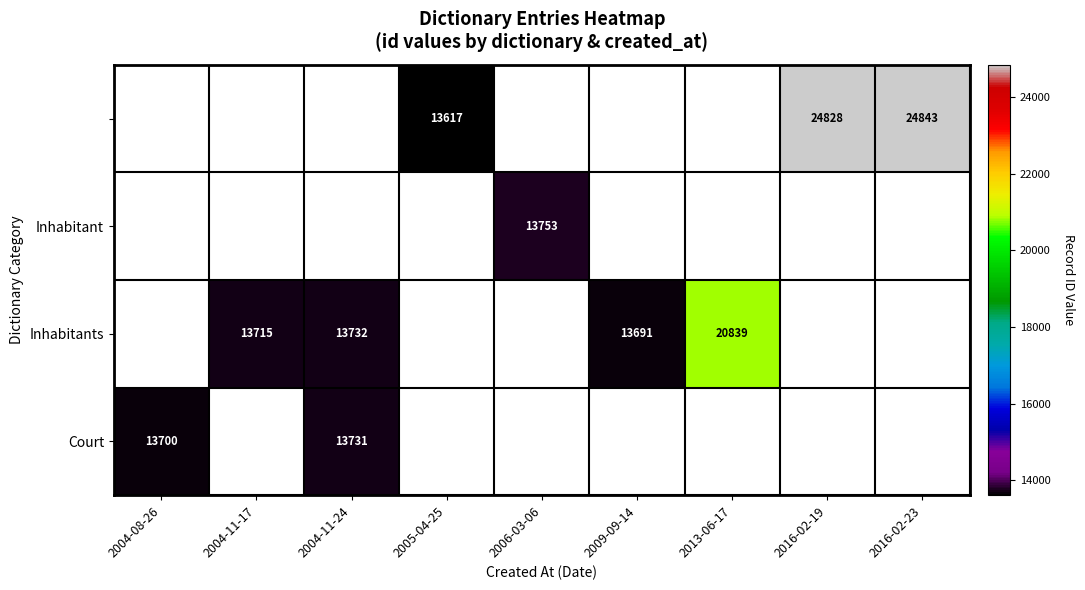

Is it true that Inhabitants equals 13715 at 2004-11-17?

True